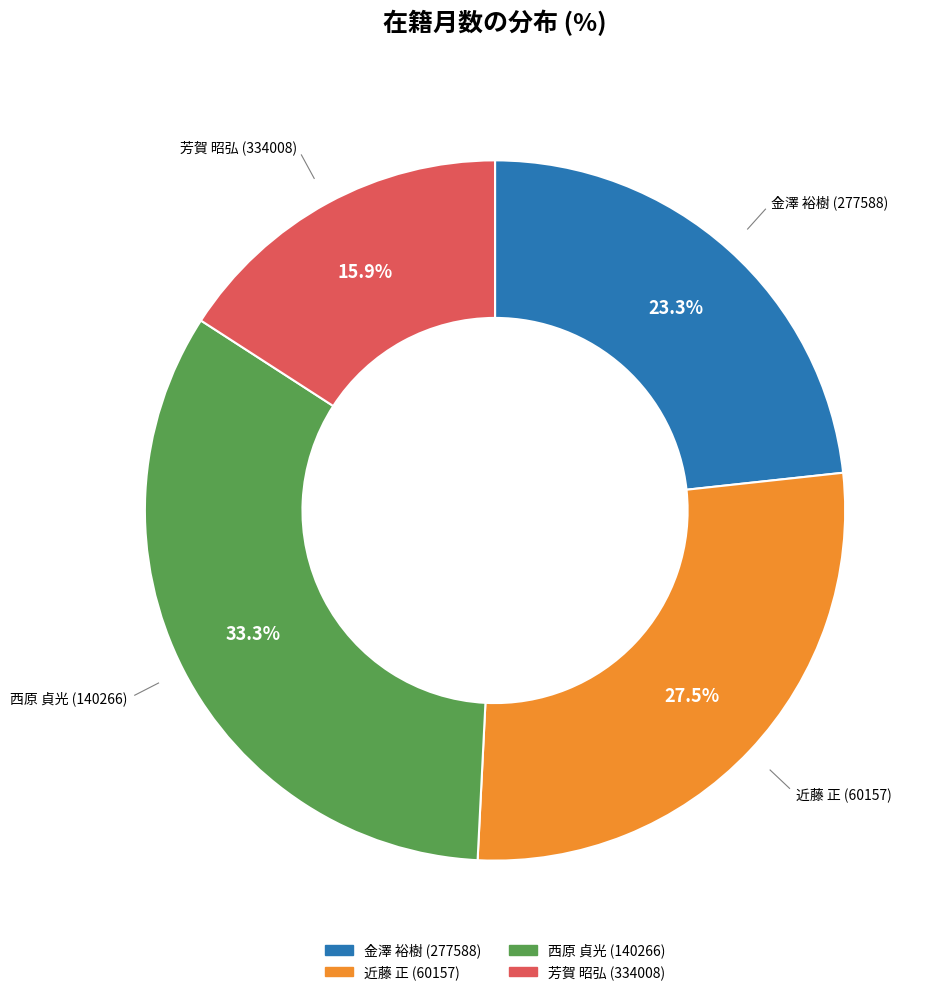

How many segments does this pie chart have?

4